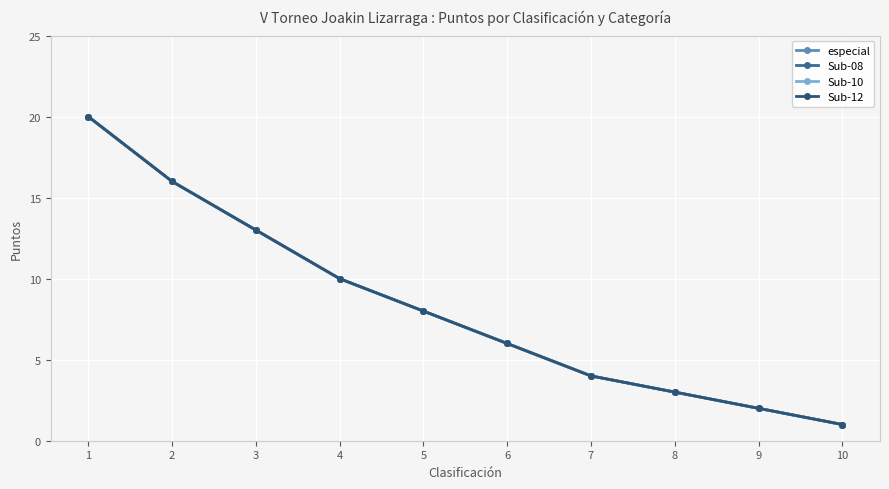

Is this an area chart (filled region under the line)?

No